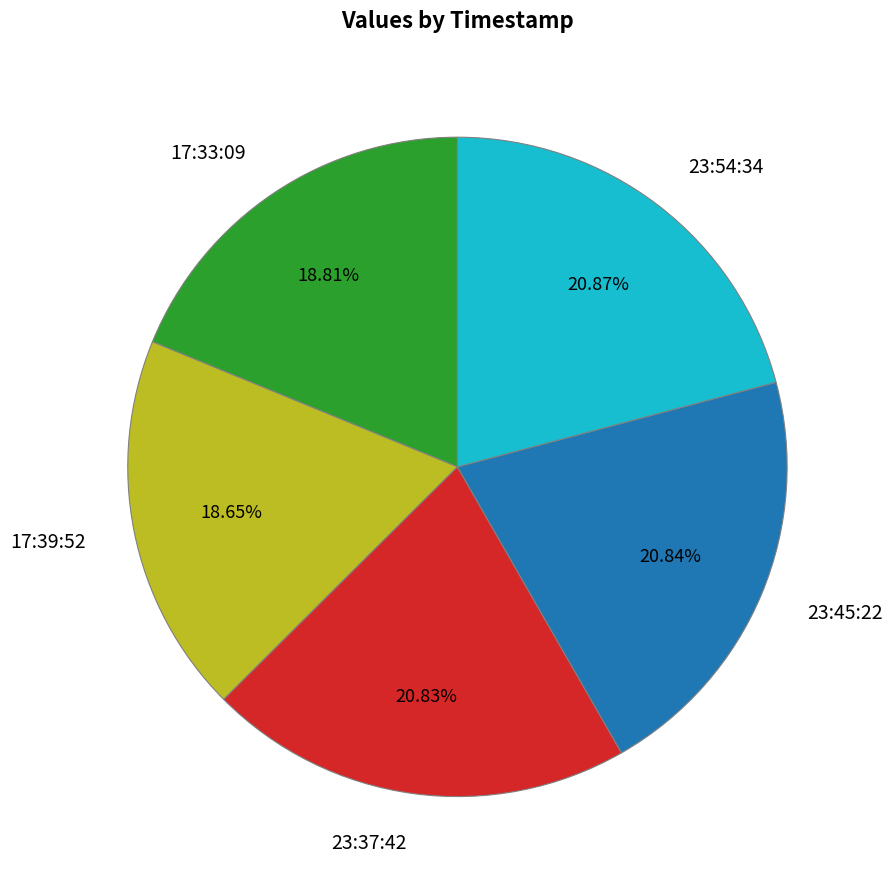

Is there any slice that represents more than half of the pie?

No